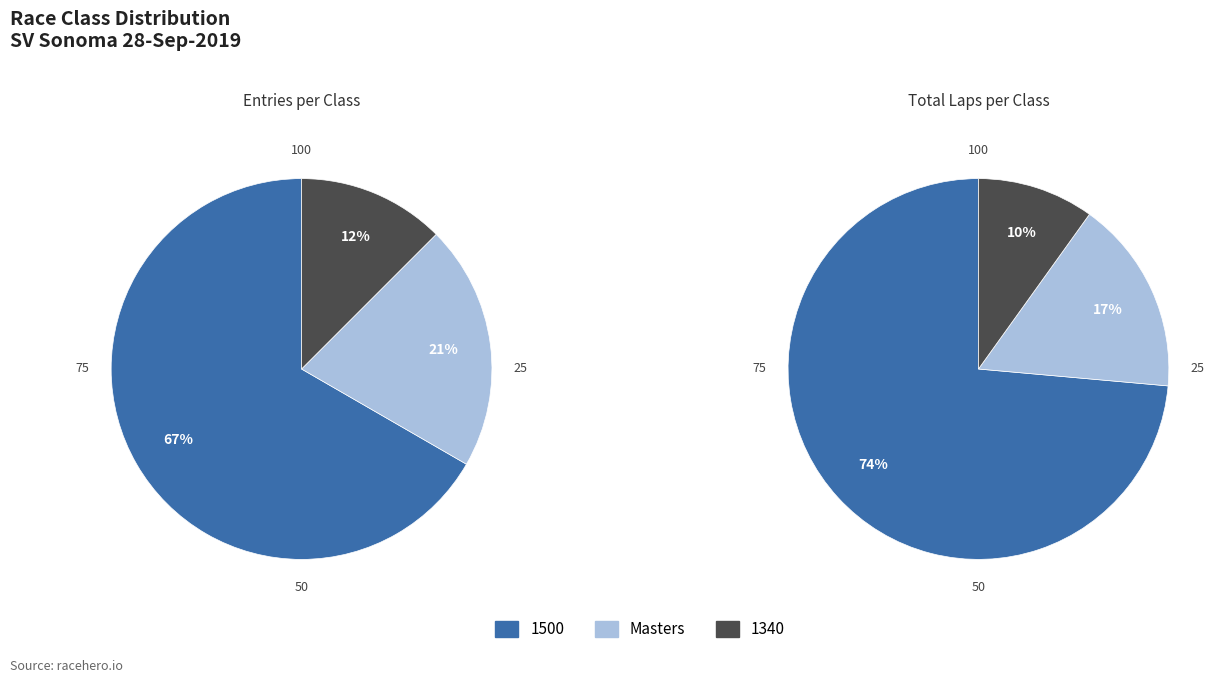

What is the ratio of the value at 1340 to the value at 1500?

0.2